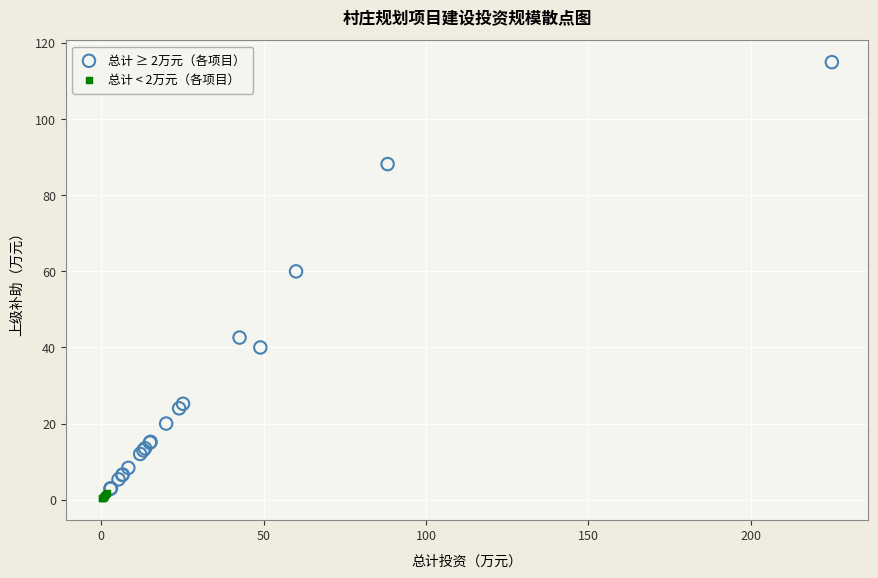

Which series reaches the minimum Y coordinate?

总计 < 2万元（各项目）